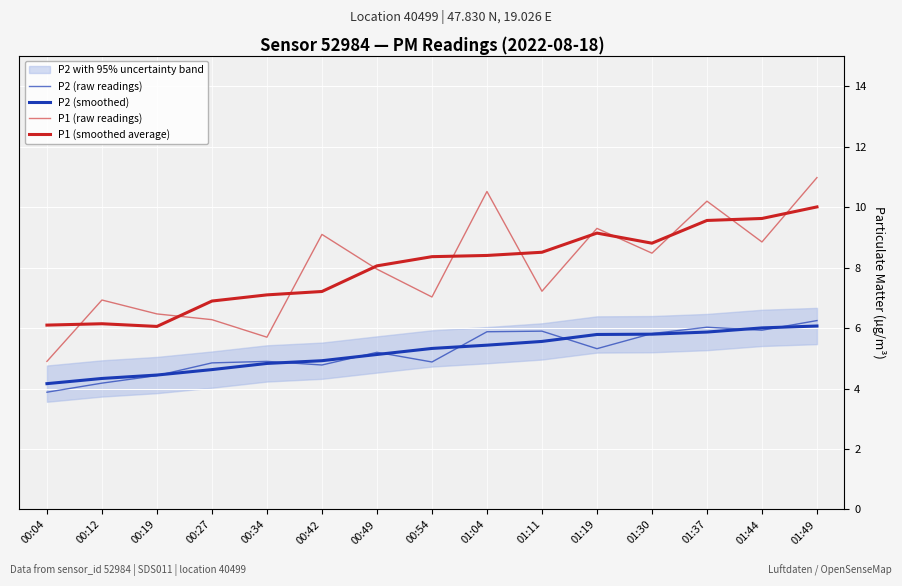

Rank the series by their maximum value, from lowest to highest.

P2 (smoothed), P2 (raw readings), P1 (smoothed average), P1 (raw readings)